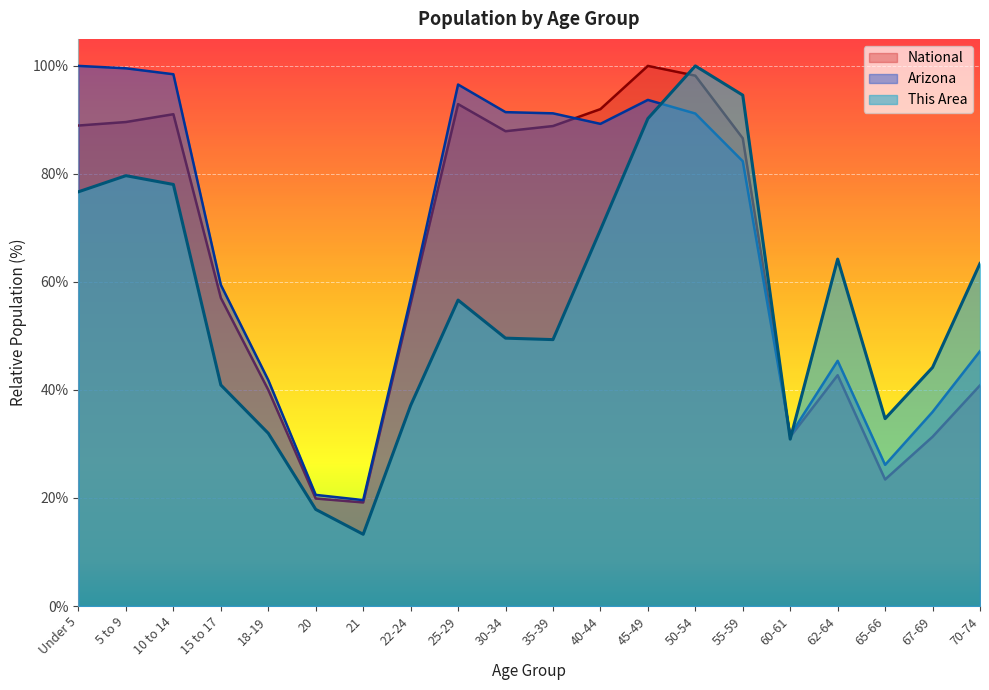

What is the approximate value of Arizona at 50-54?

91.2